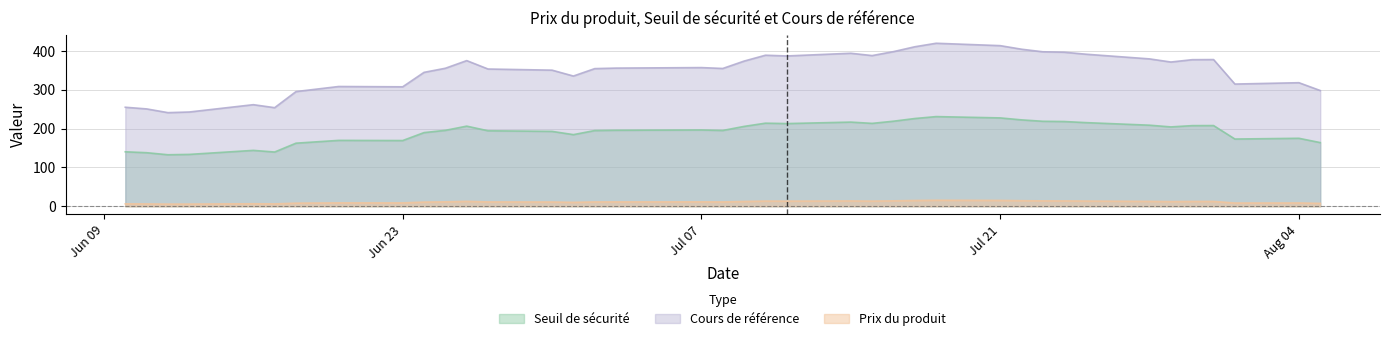

What is the total value across all series at 2025-07-22?

641.1